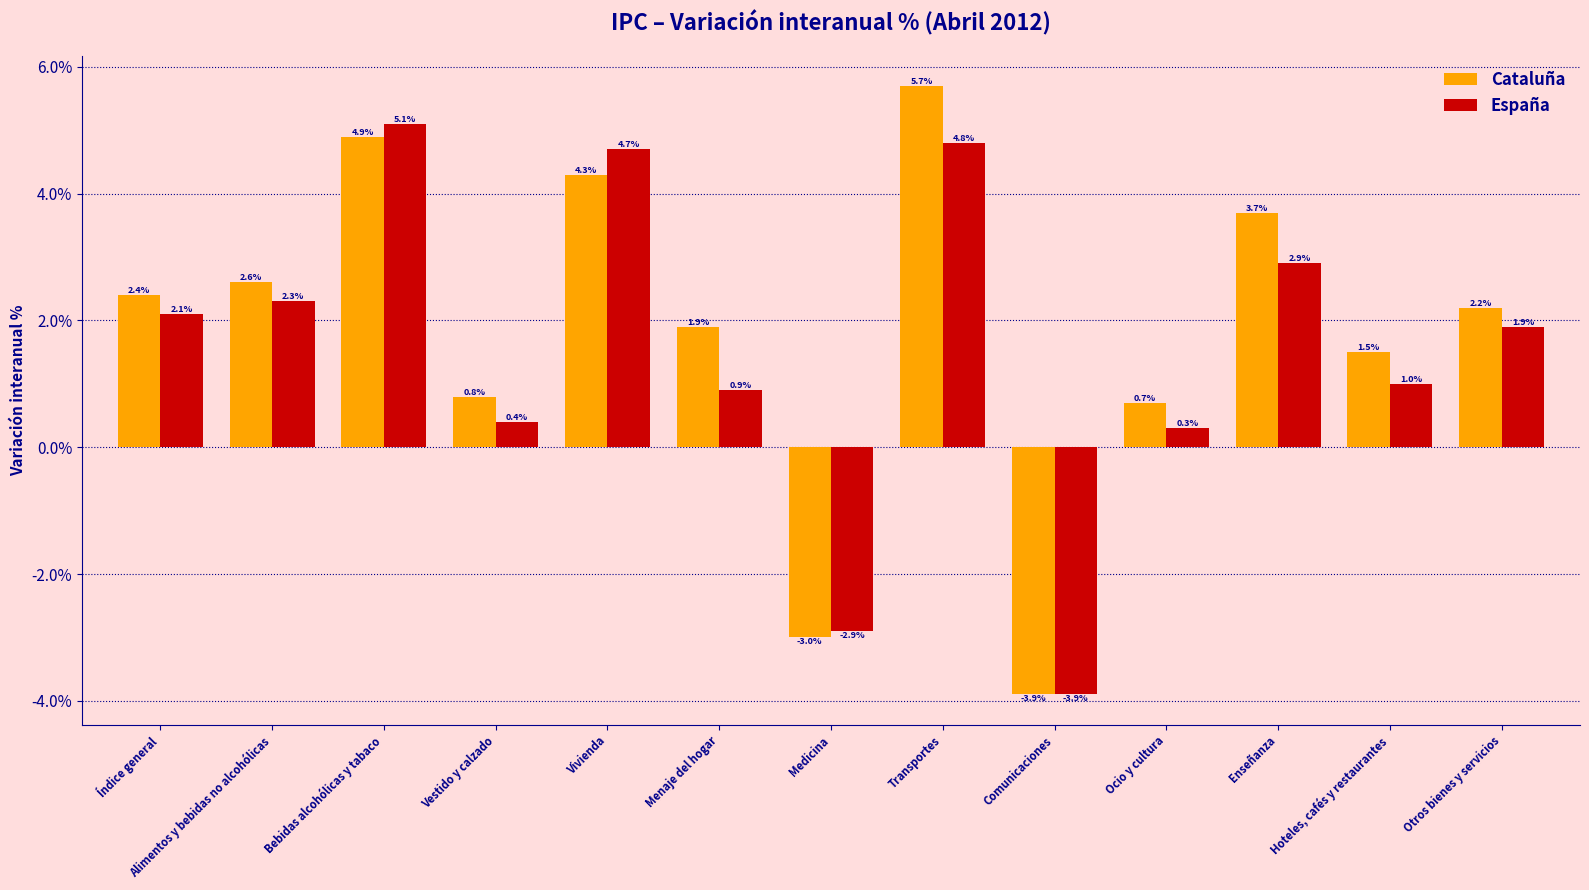

Which series has the widest spread of values?

Cataluña